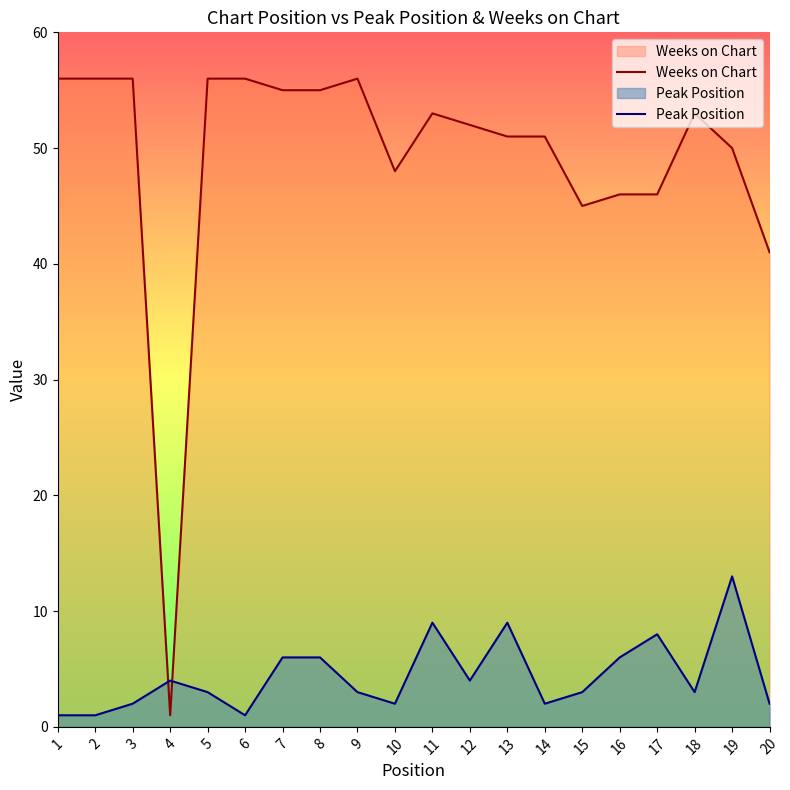

At which label is Peak Position closest to 7?

7